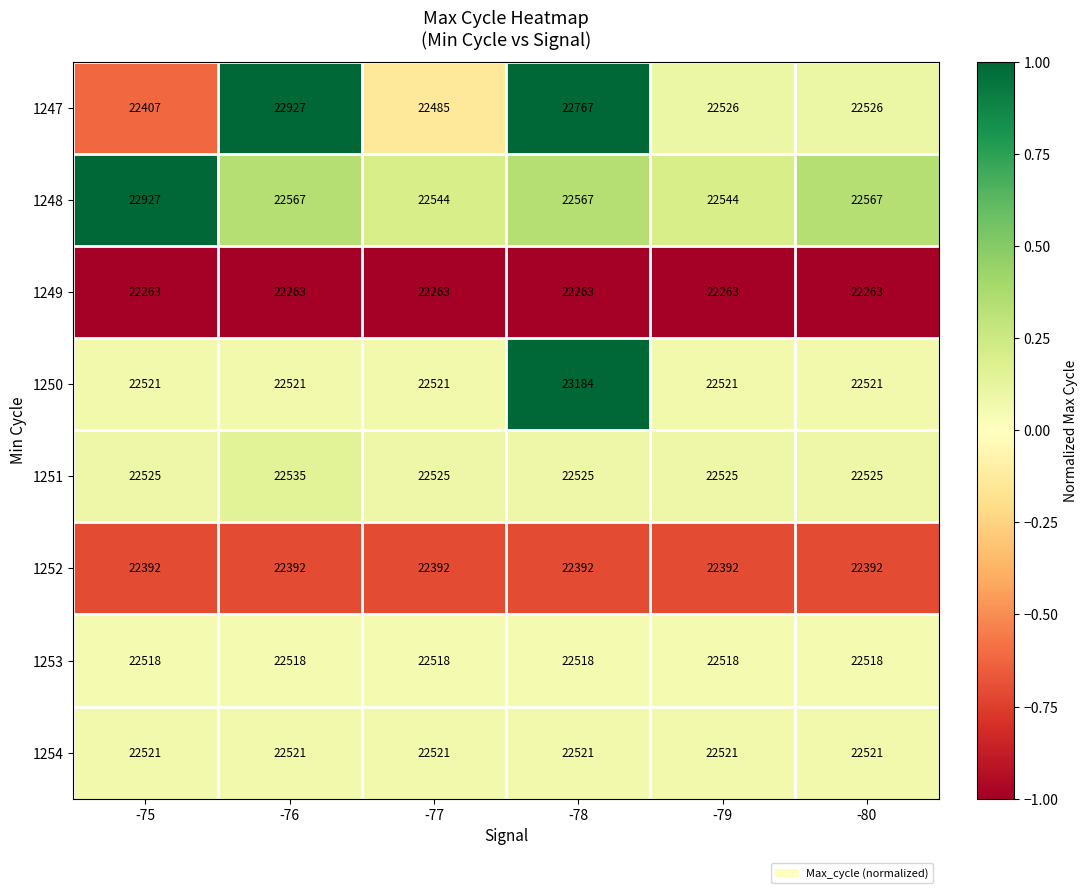

Which series changed the most between -78 and -80?

1250